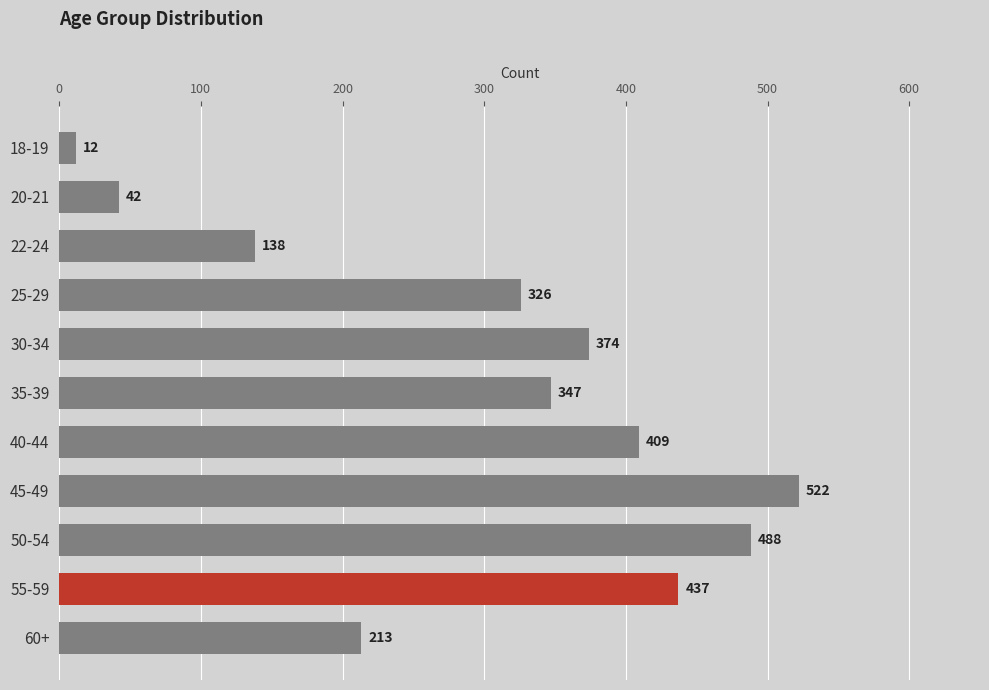

Are the bars grouped side by side (vs. stacked)?

No